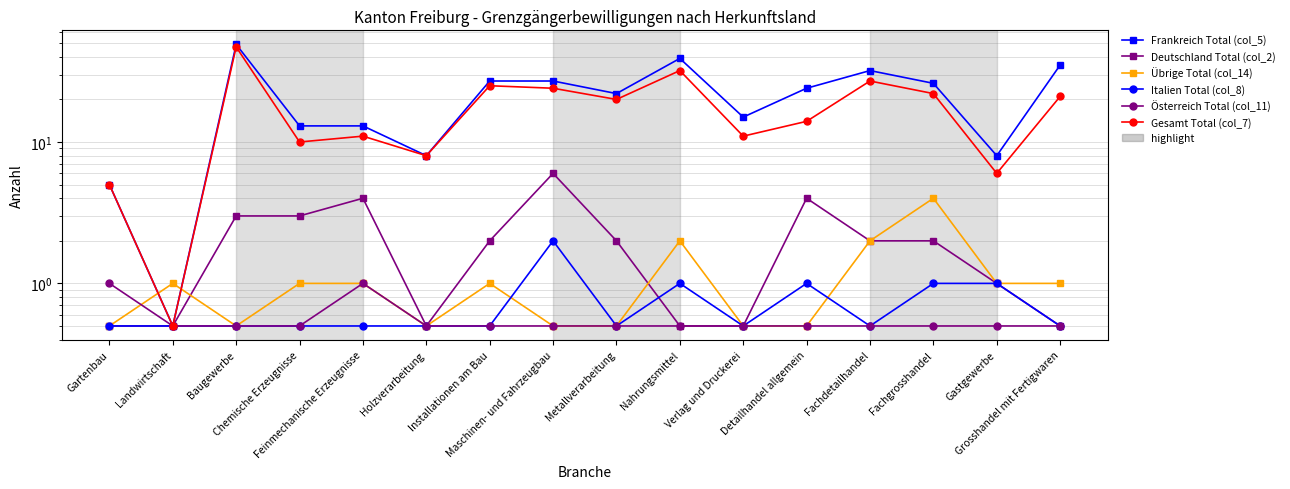

At which category does the chart reach its minimum across all series?

Landwirtschaft